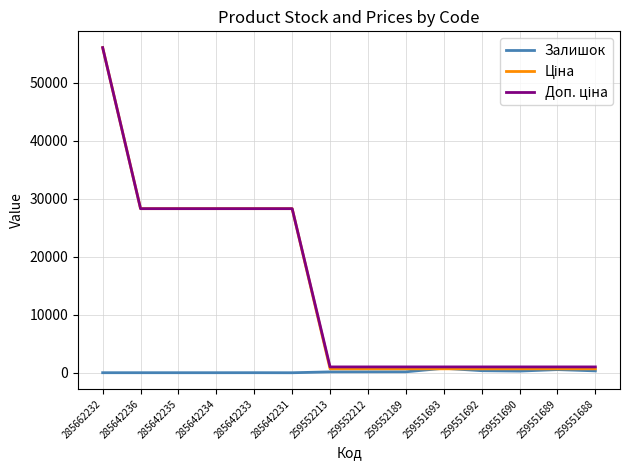

At which category does the chart reach its peak across all series?

285662232